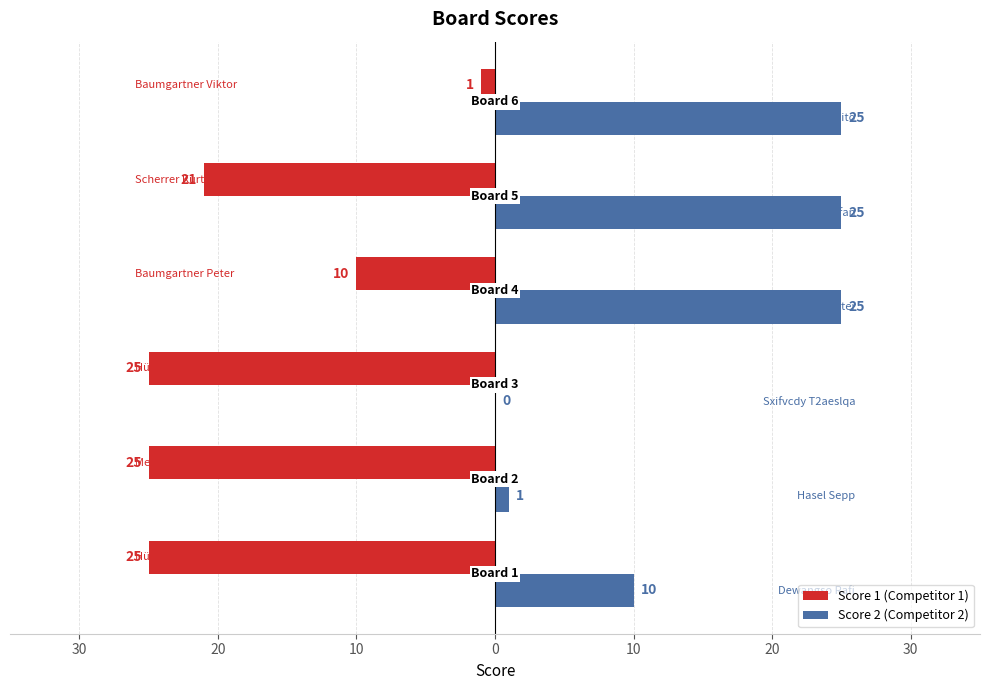

What are all the series names shown in the legend?

Score 1 (Competitor 1), Score 2 (Competitor 2)